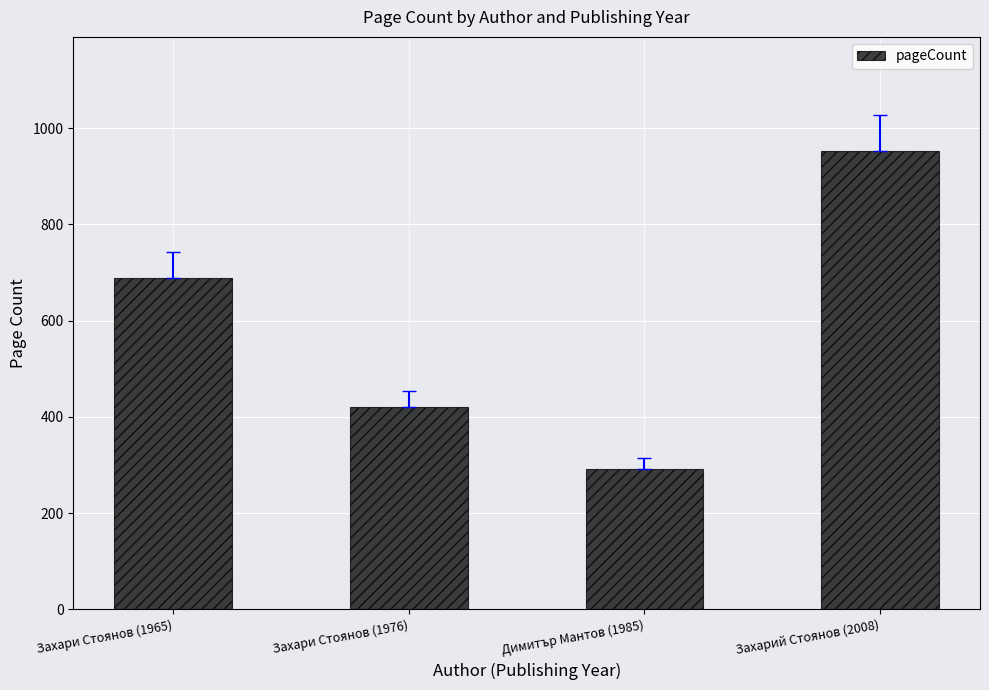

What is the sum of all values?

2352